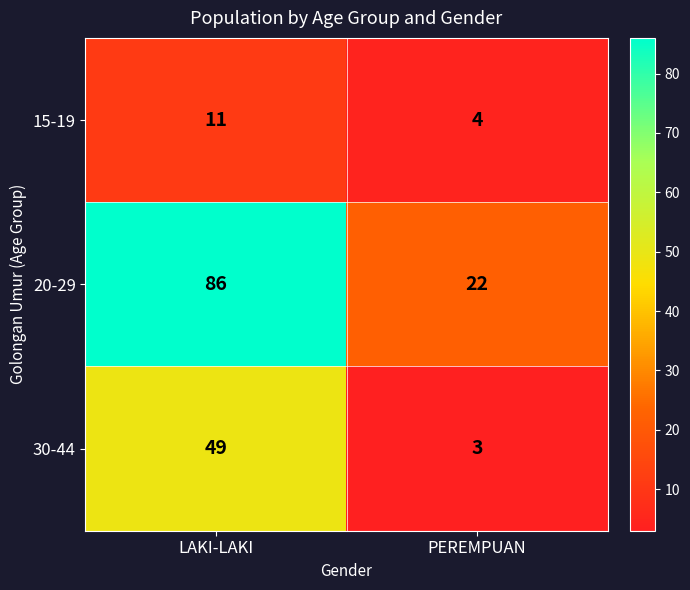

True or false: 15-19 has a value of 11 at LAKI-LAKI.

True